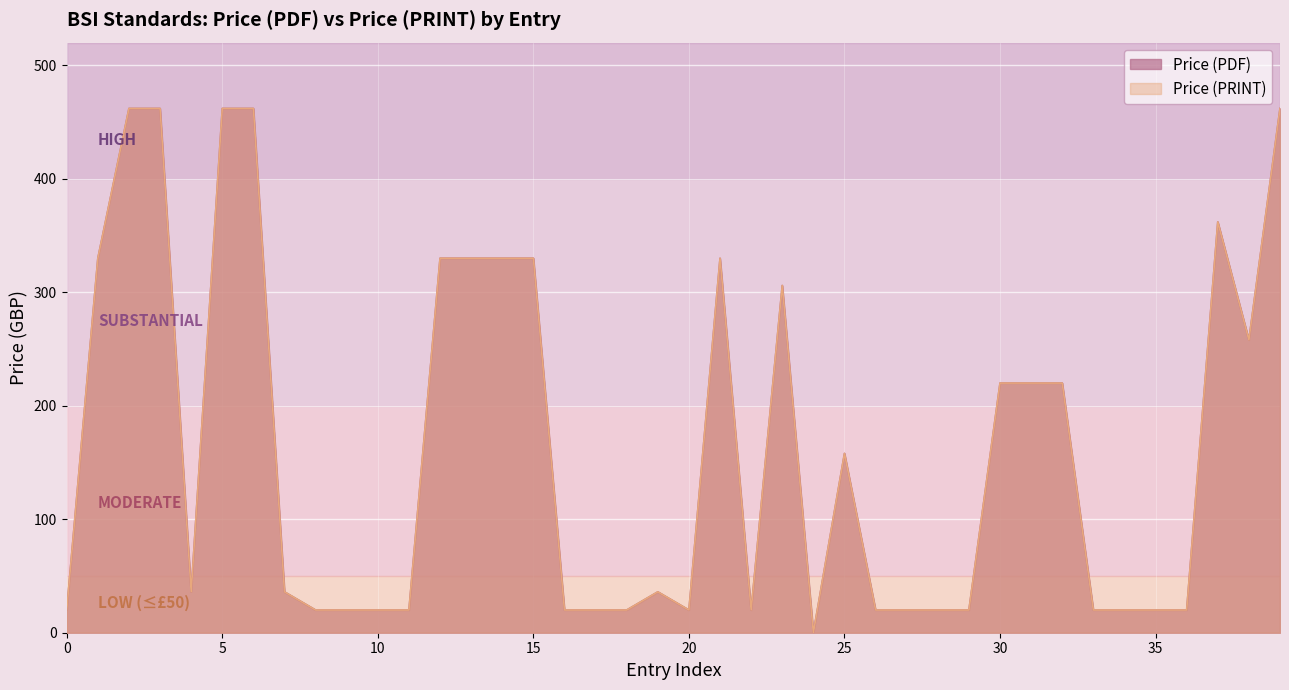

How many values in the Price (PRINT) series are below 36?

19